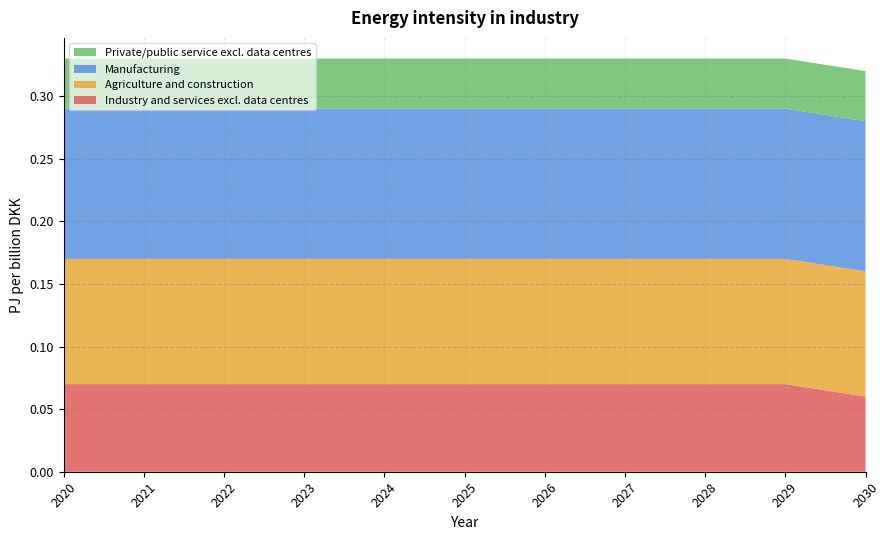

Reading left to right, list all the values displayed in this chart.

Industry and services excl. data centres: 0.1	0.1	0.1	0.1	0.1	0.1	0.1	0.1	0.1	0.1	0.1
Agriculture and construction: 0.1	0.1	0.1	0.1	0.1	0.1	0.1	0.1	0.1	0.1	0.1
Manufacturing: 0.1	0.1	0.1	0.1	0.1	0.1	0.1	0.1	0.1	0.1	0.1
Private/public service excl. data centres: 0.0	0.0	0.0	0.0	0.0	0.0	0.0	0.0	0.0	0.0	0.0